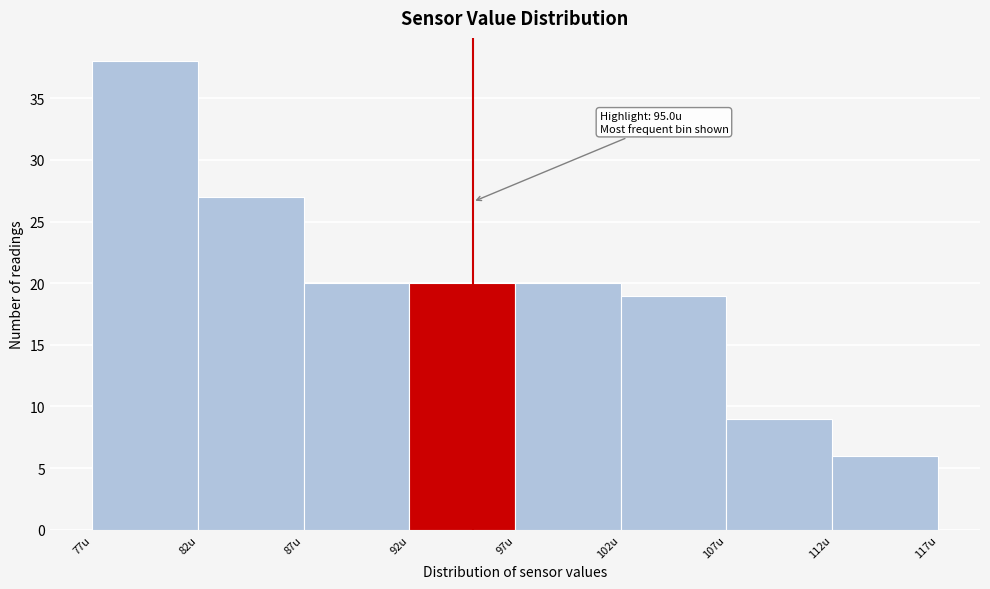

Which range on the x-axis has the tallest bar?

77 to 82